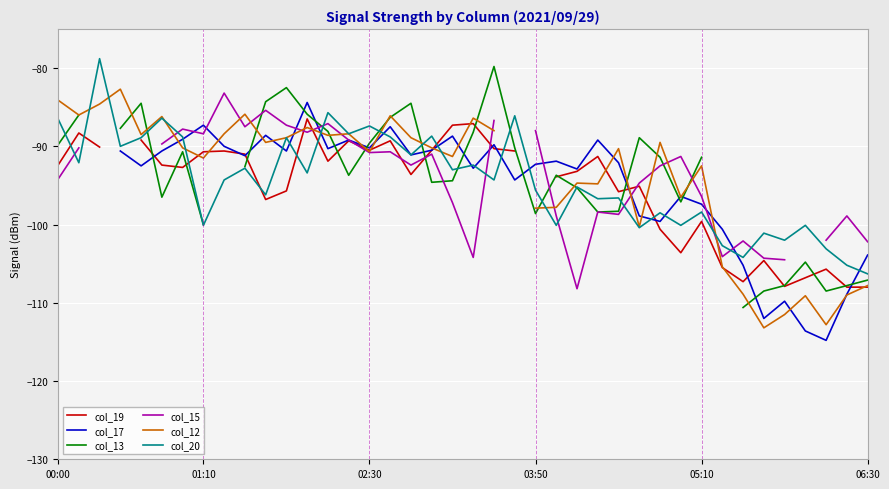

How many intersections are there between col_15 and col_17?

9